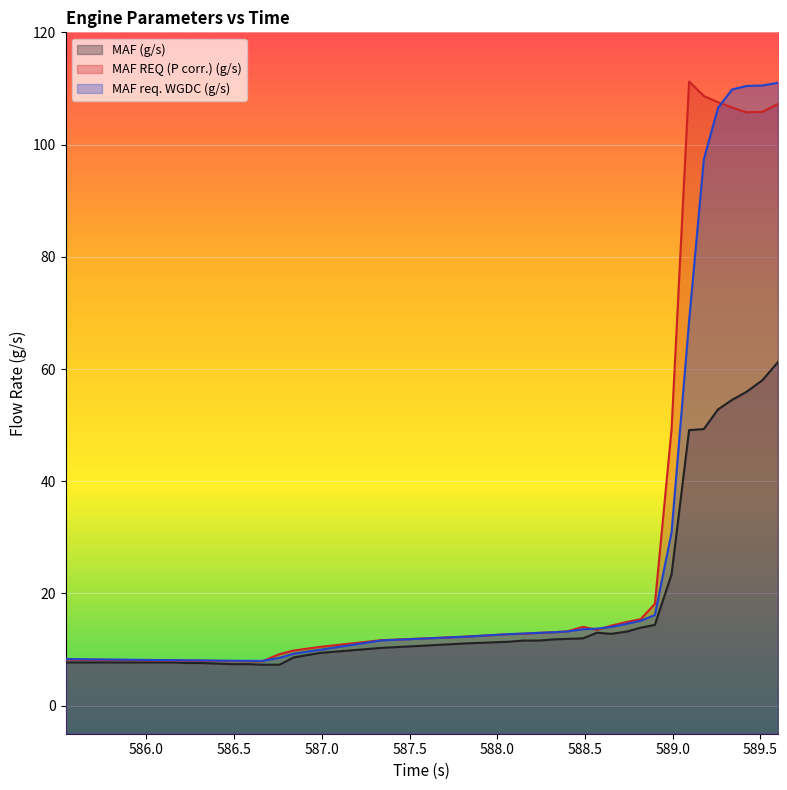

What is the maximum value for MAF REQ (P corr.) (g/s)?

111.2